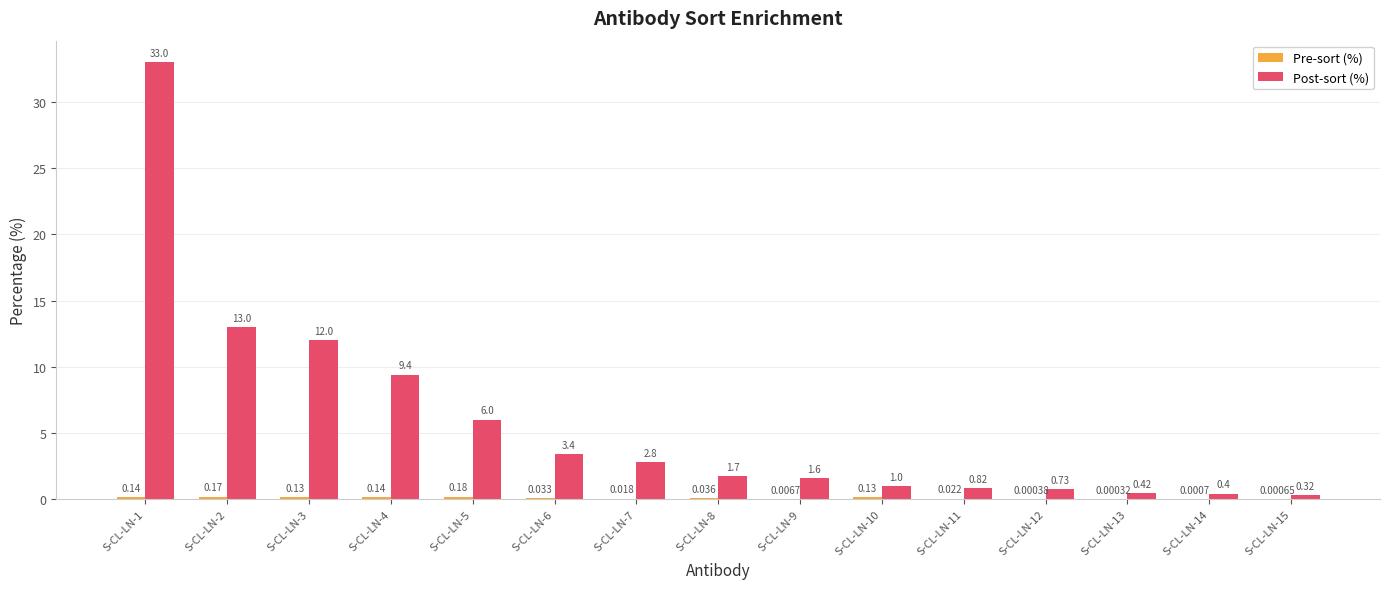

What is the total value across all series at S-CL-LN-4?

9.5